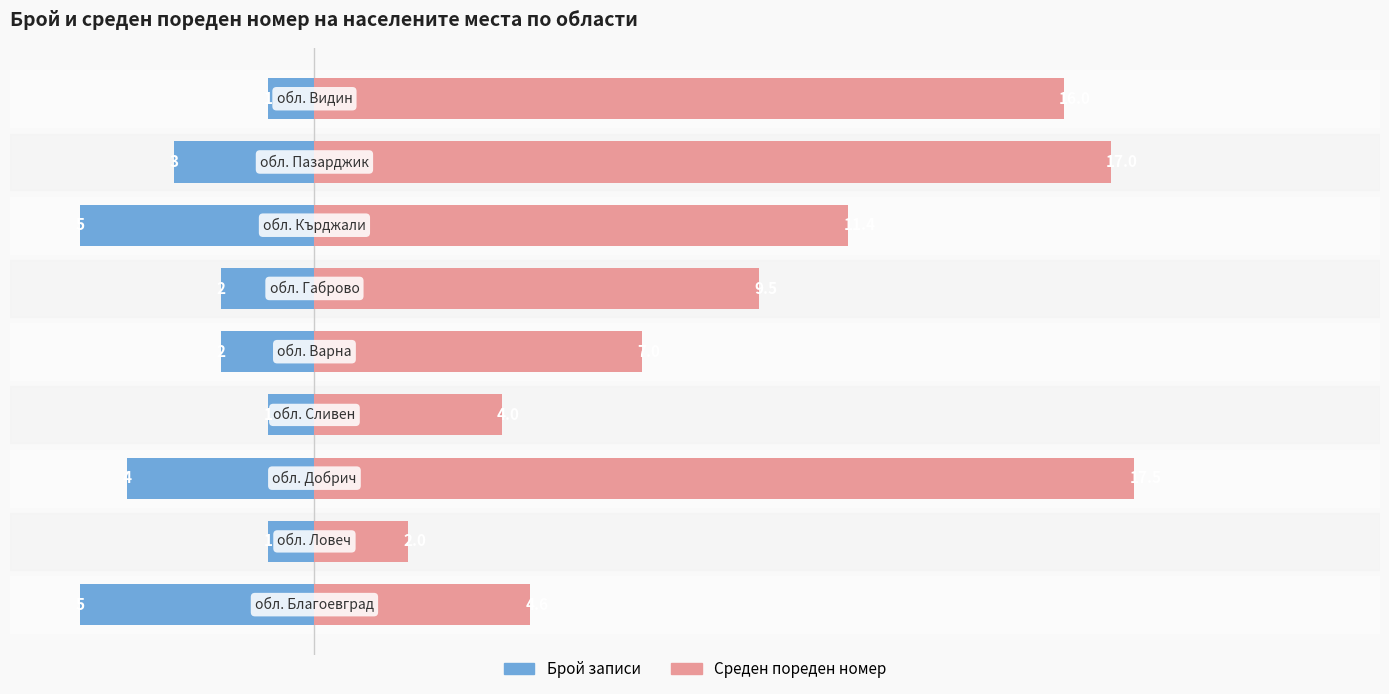

Which series changed the most between 0 and 7?

Среден пореден номер